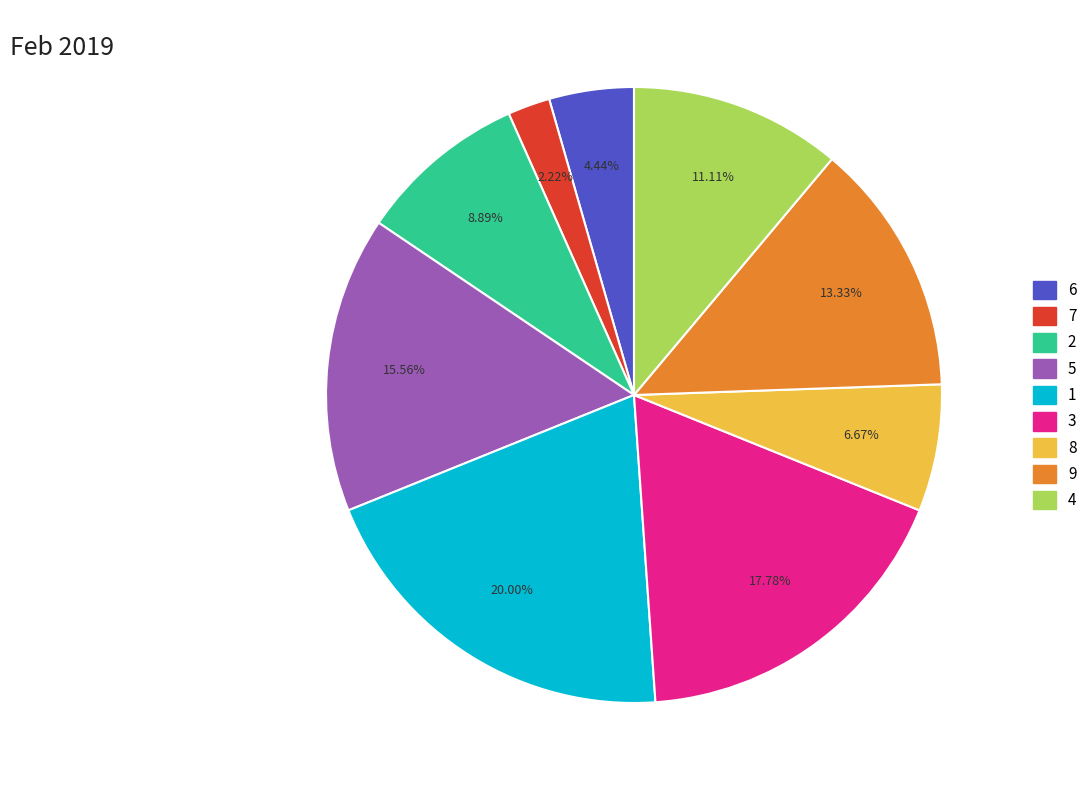

How many segments does this pie chart have?

9